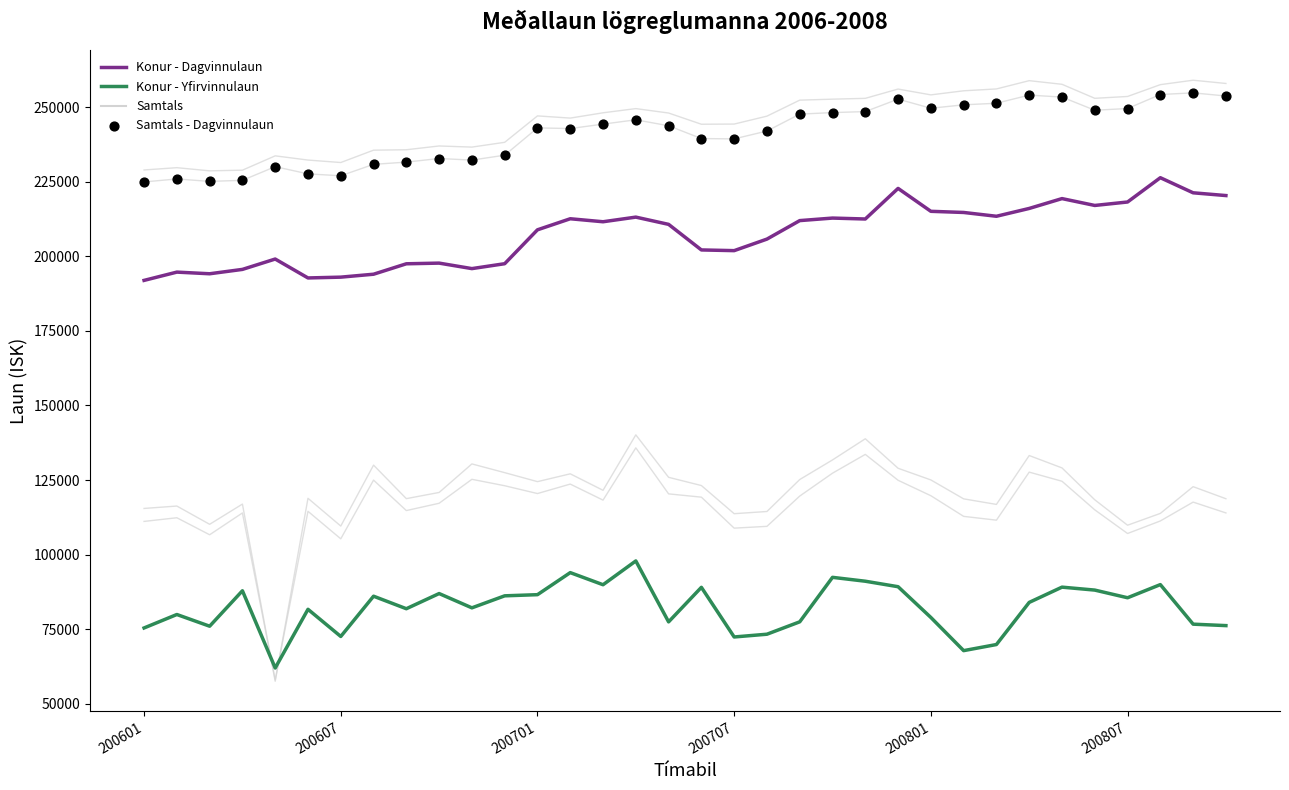

Which series has the largest total across all categories?

Samtals - Dagvinnulaun